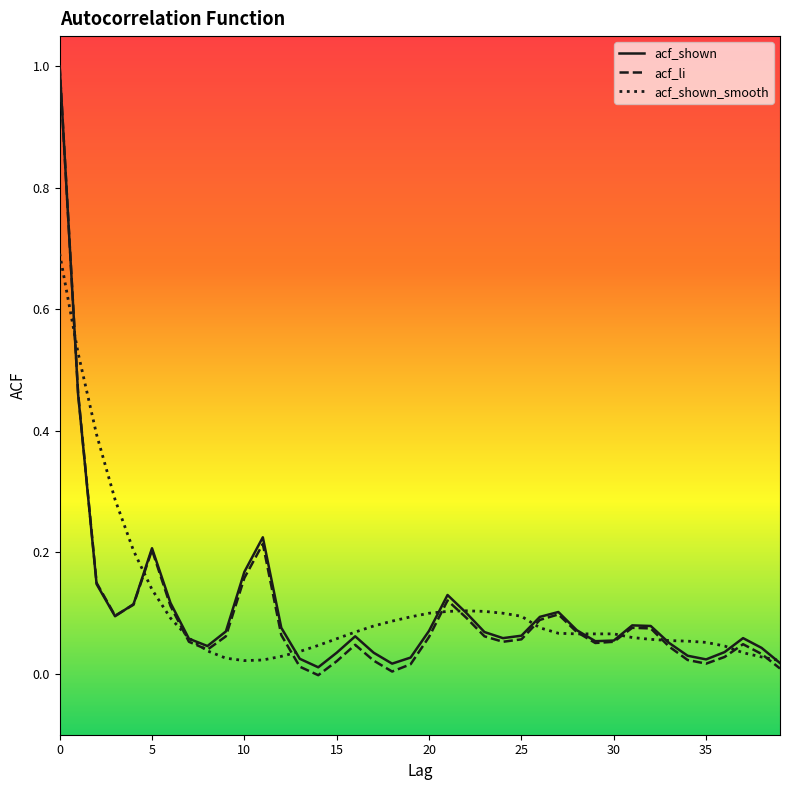

What is the difference between the maximum and second lowest values in the acf_shown_smooth series?

0.7